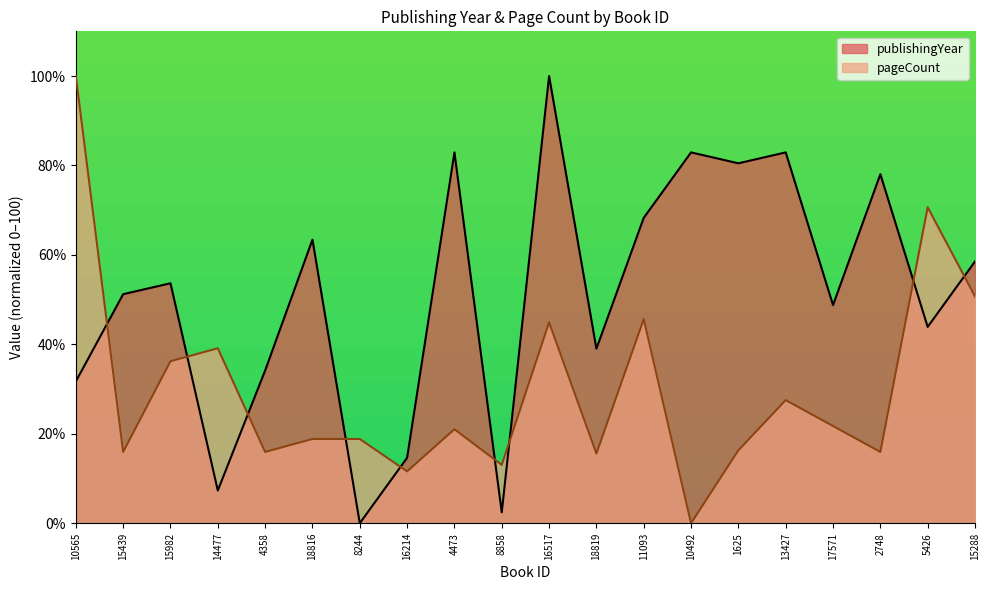

How many lines are shown in the chart?

2